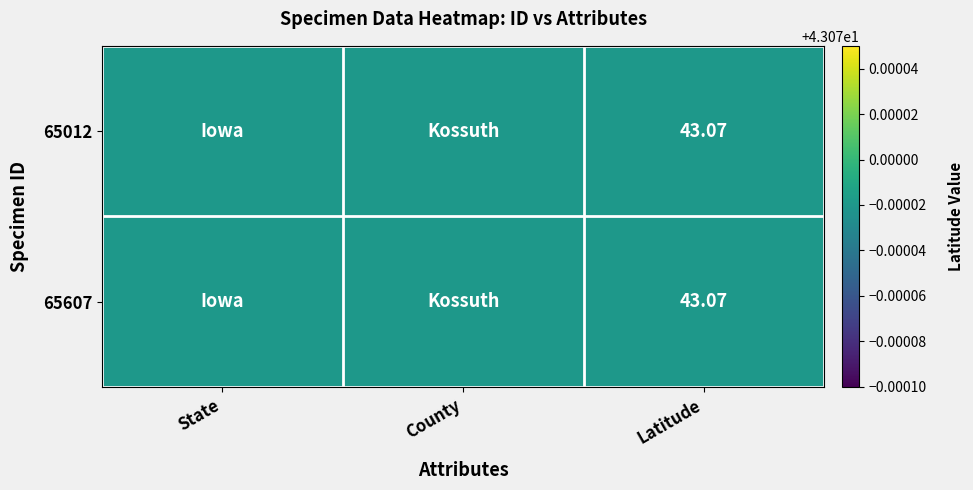

At 2, list the series in order from smallest to largest.

65012, 65607